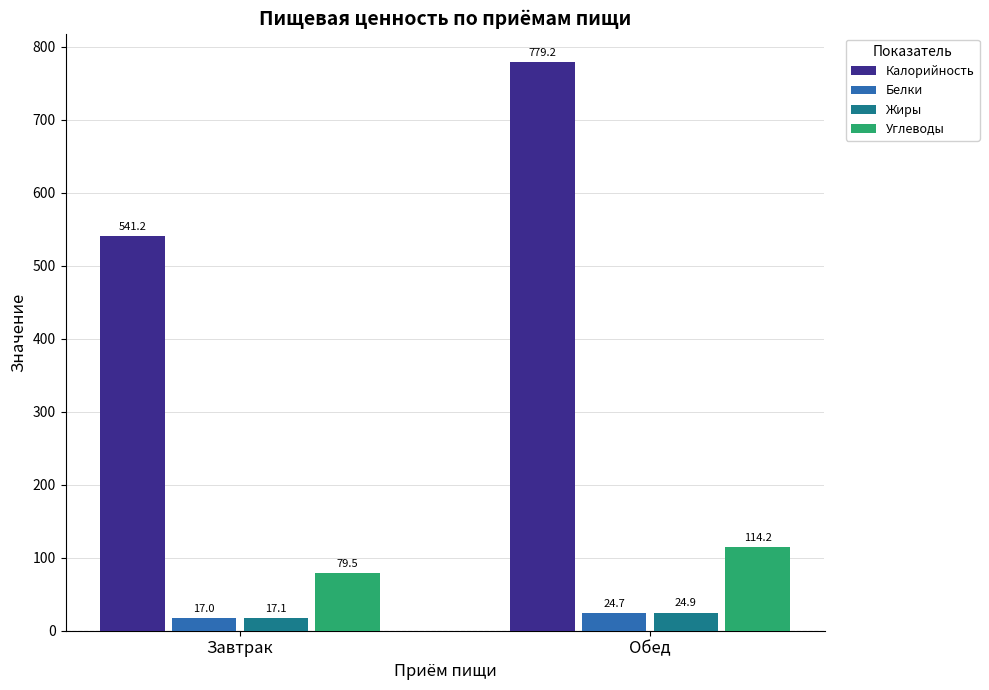

At how many categories does at least one series exceed 593?

1